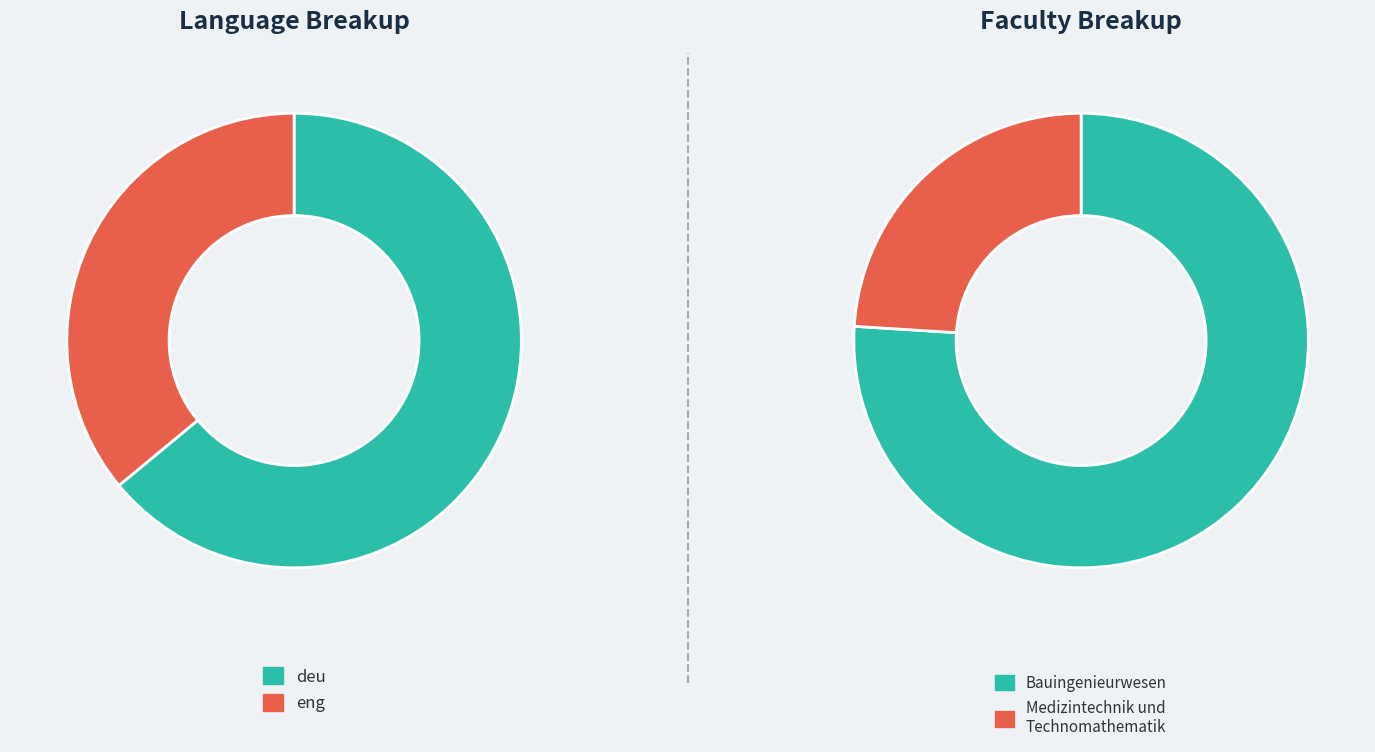

Rank the categories by value from lowest to highest.

eng, deu